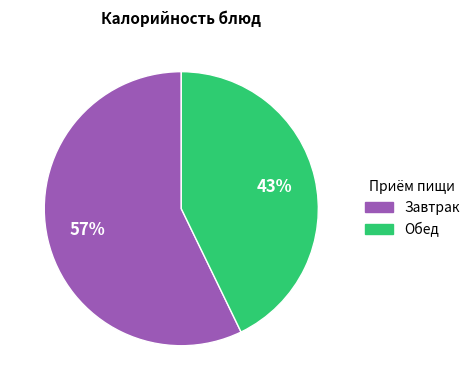

Is there a majority slice in this chart?

Yes